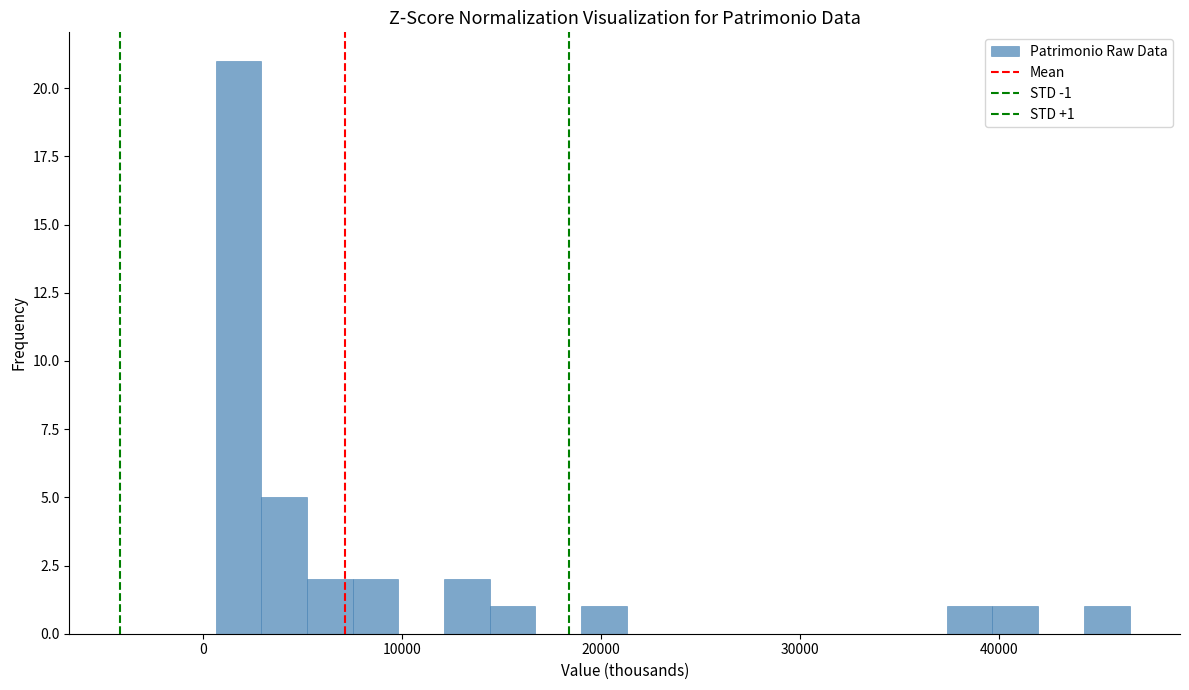

Read against the x-axis, roughly where is the centre of the tallest bar?

2000